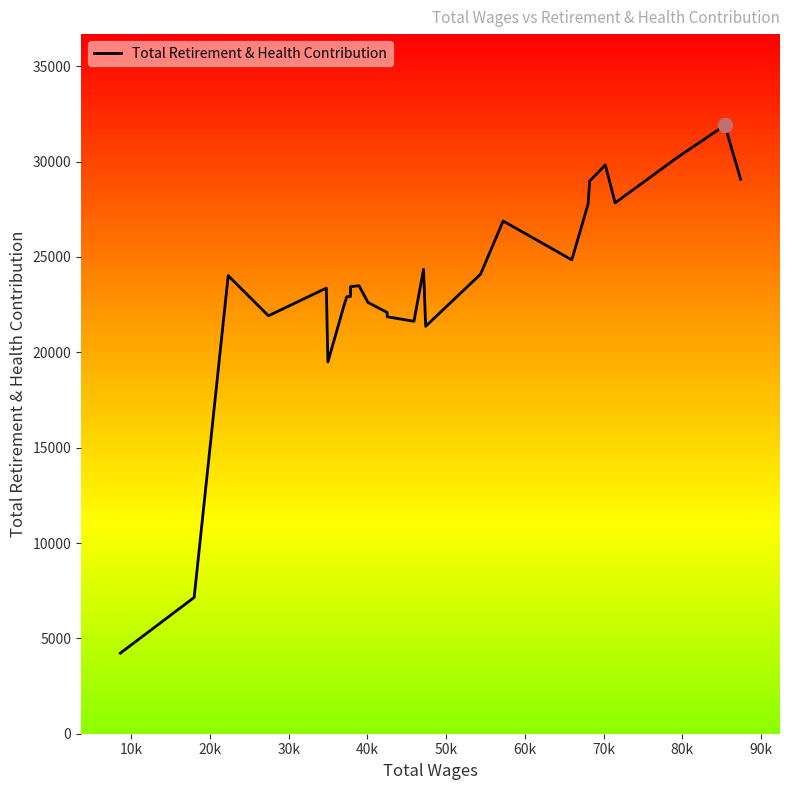

What is the greatest value displayed?

31901